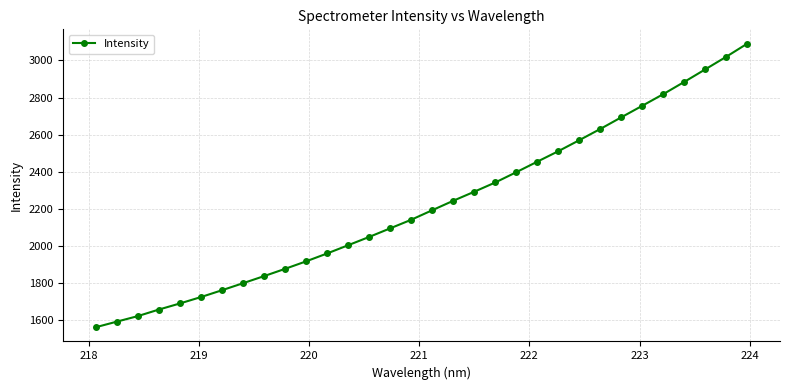

What is the value of the 6th point from the left?

1724.3